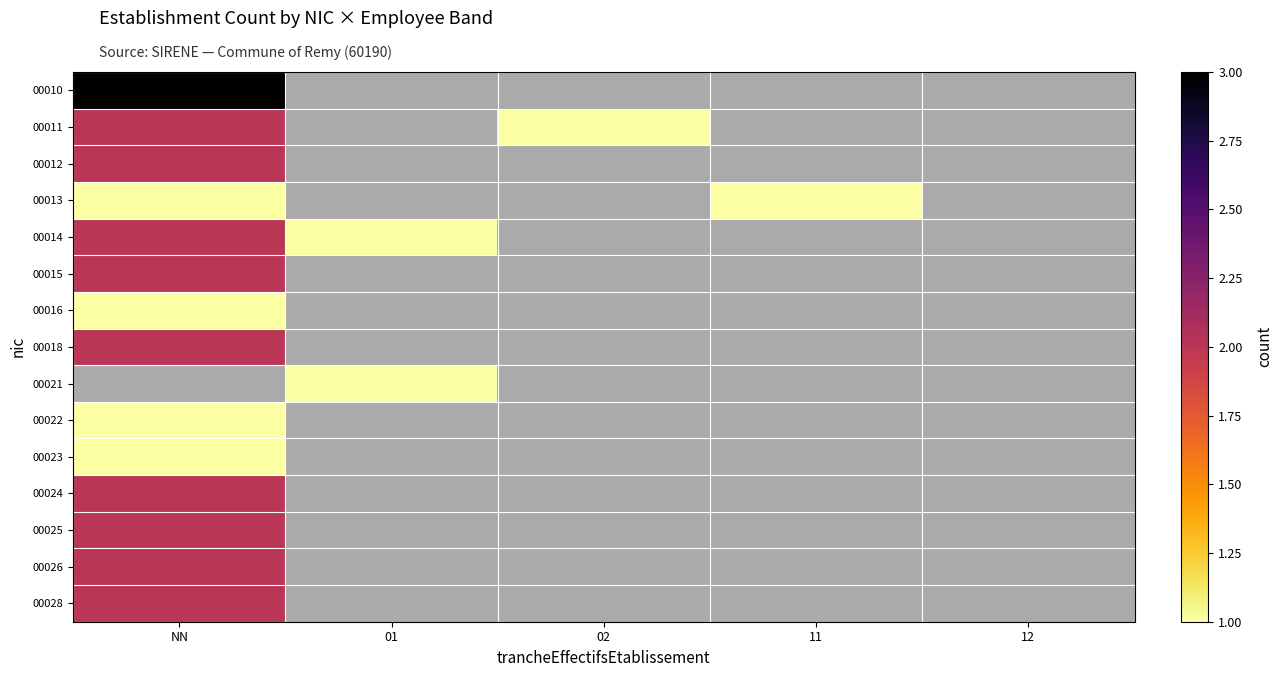

Reading left to right, transcribe all the data shown in this chart.

00010: NN=3	01=0	02=0	11=0	12=0
00011: NN=2	01=0	02=1	11=0	12=0
00012: NN=2	01=0	02=0	11=0	12=0
00013: NN=1	01=0	02=0	11=1	12=0
00014: NN=2	01=1	02=0	11=0	12=0
00015: NN=2	01=0	02=0	11=0	12=0
00016: NN=1	01=0	02=0	11=0	12=0
00018: NN=2	01=0	02=0	11=0	12=0
00021: NN=0	01=1	02=0	11=0	12=0
00022: NN=1	01=0	02=0	11=0	12=0
00023: NN=1	01=0	02=0	11=0	12=0
00024: NN=2	01=0	02=0	11=0	12=0
00025: NN=2	01=0	02=0	11=0	12=0
00026: NN=2	01=0	02=0	11=0	12=0
00028: NN=2	01=0	02=0	11=0	12=0